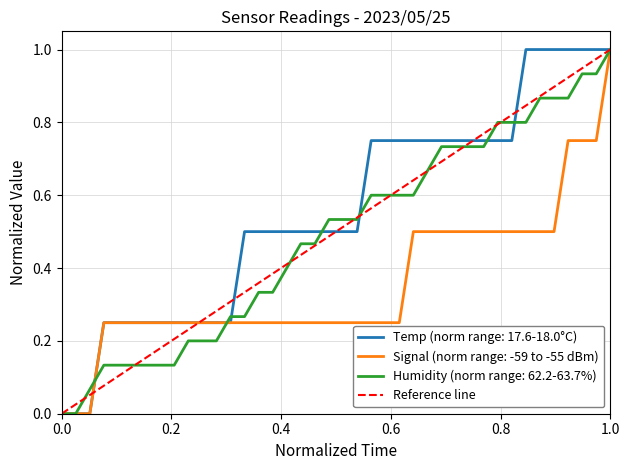

Is it true that Temp (norm range: 17.6-18.0°C) equals 0.4 at 1.0?

False